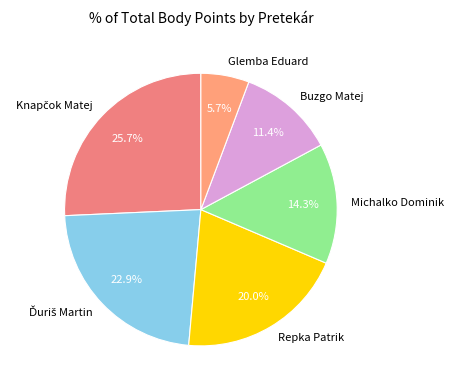

Which slice is the smallest?

Glemba Eduard